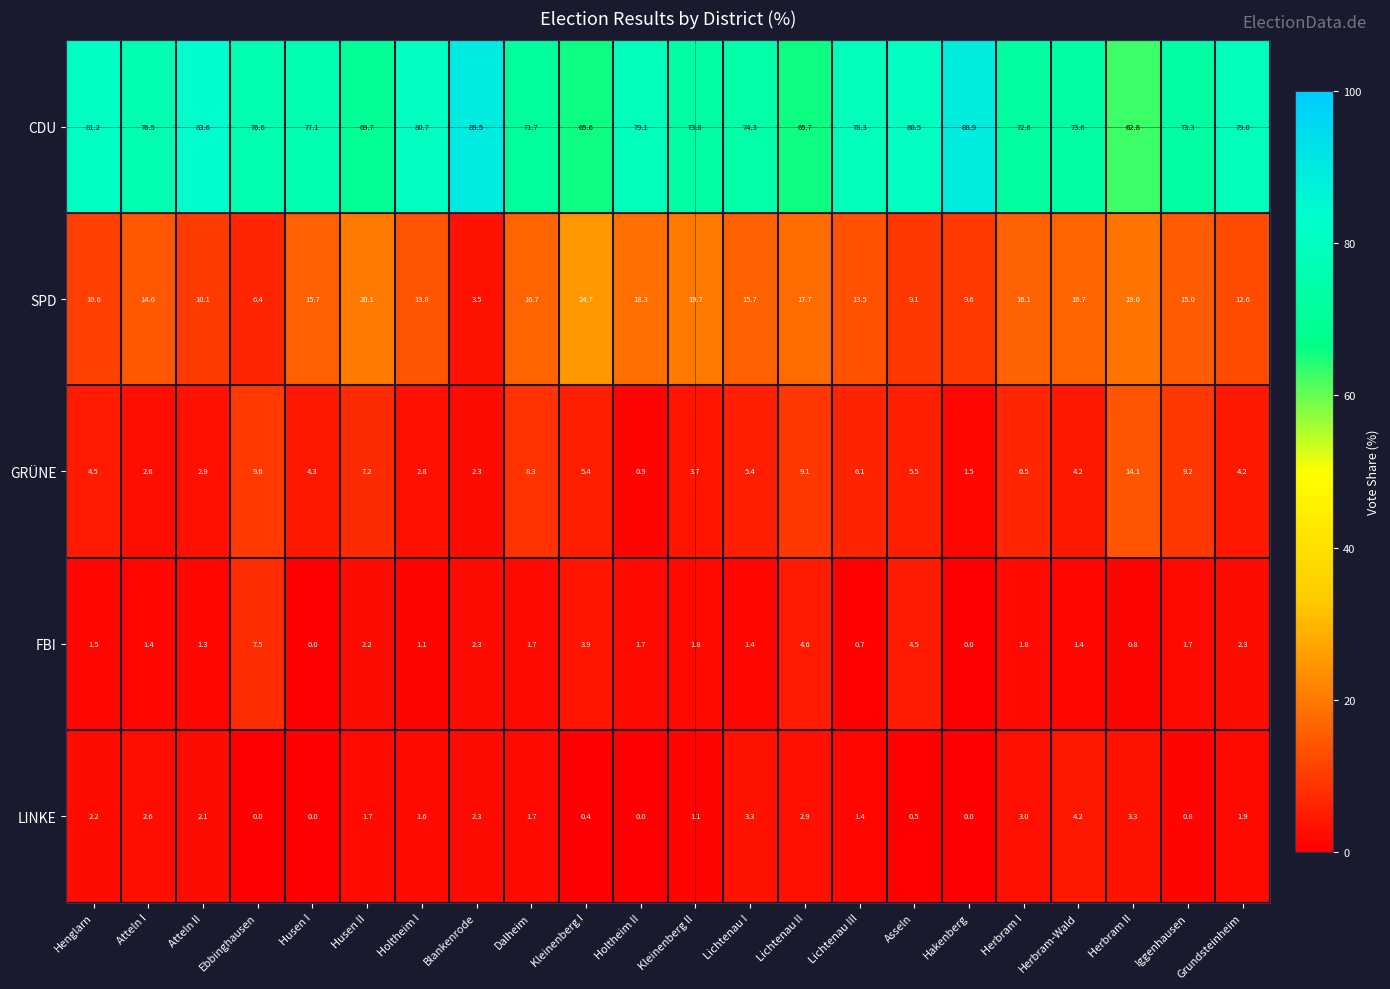

The value of CDU at Henglarn is 81.2. True or false?

True